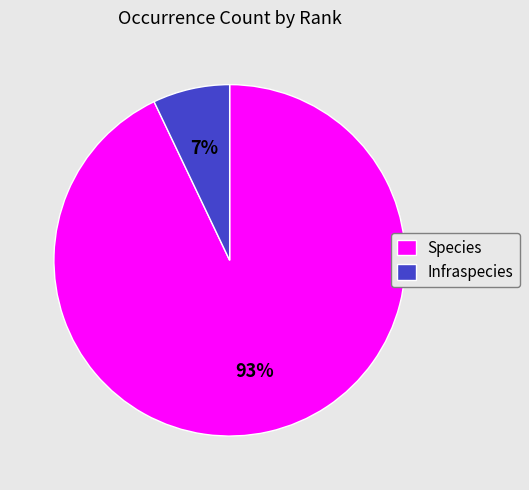

What is the smallest slice in the pie chart?

Infraspecies